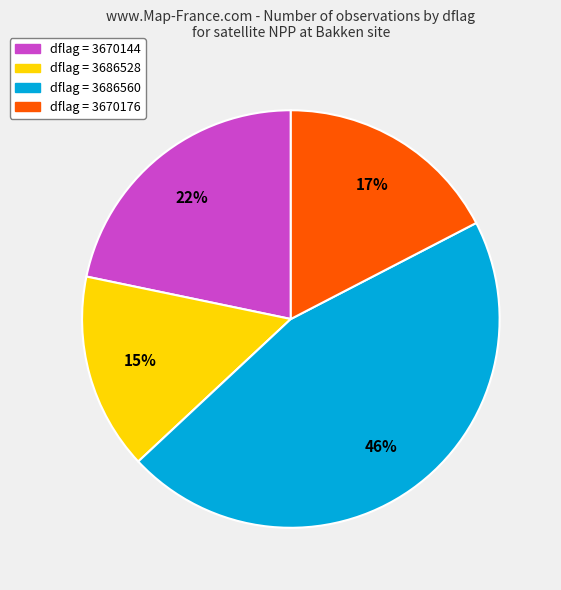

Does any single category account for the majority?

No